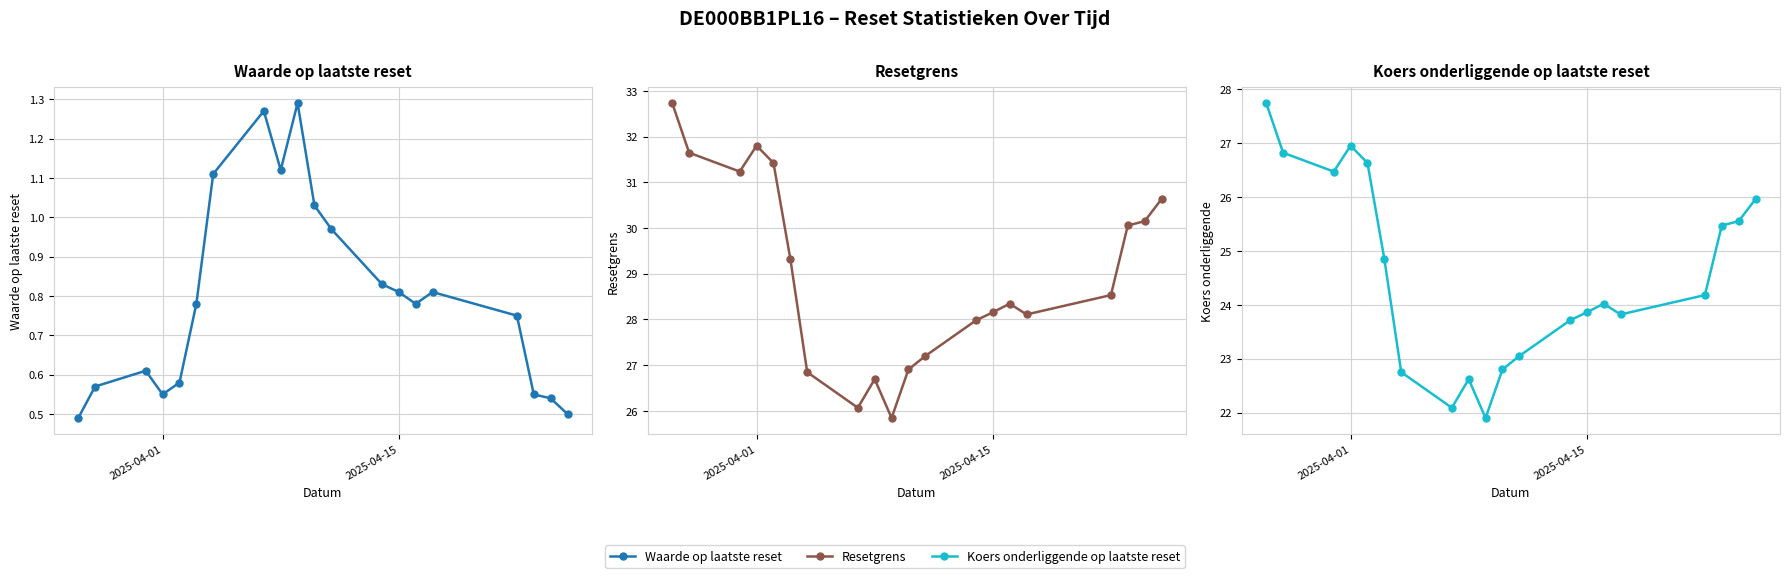

How many lines are shown in the chart?

3